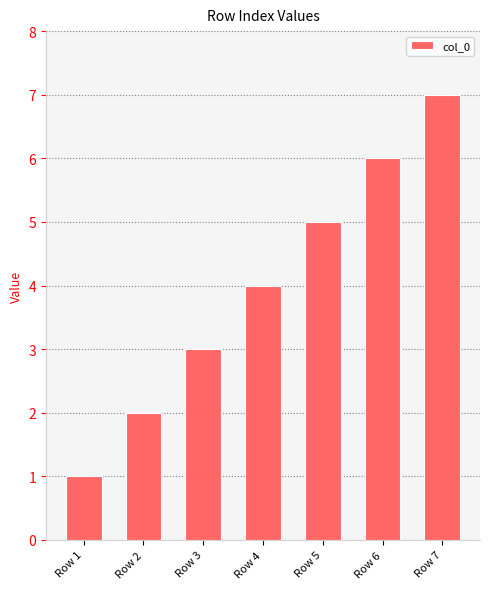

List the labels in order of value, smallest first.

Row 1, Row 2, Row 3, Row 4, Row 5, Row 6, Row 7